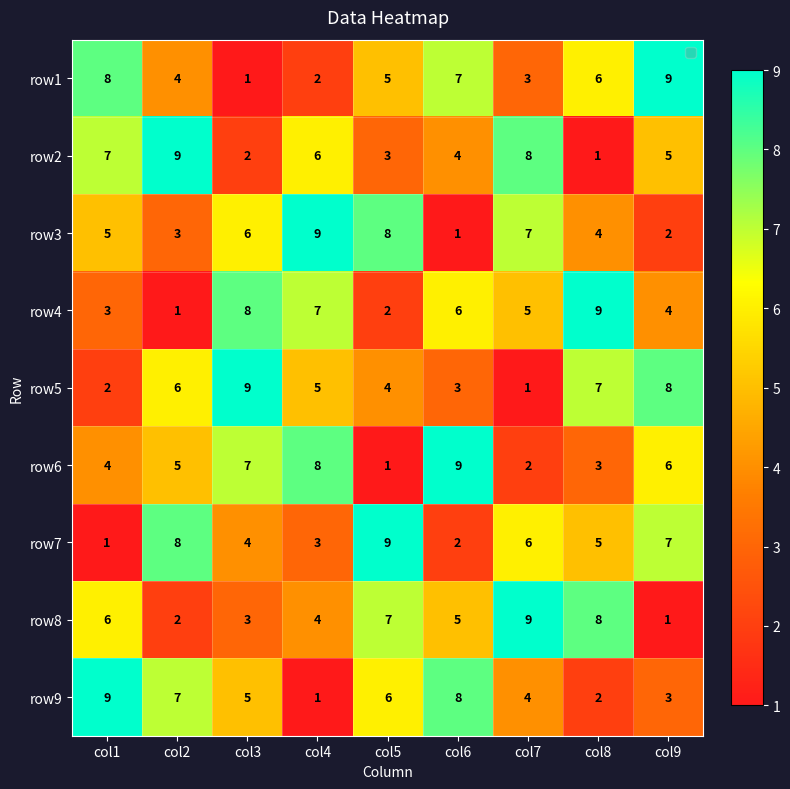

Count the number of data series in this chart.

9